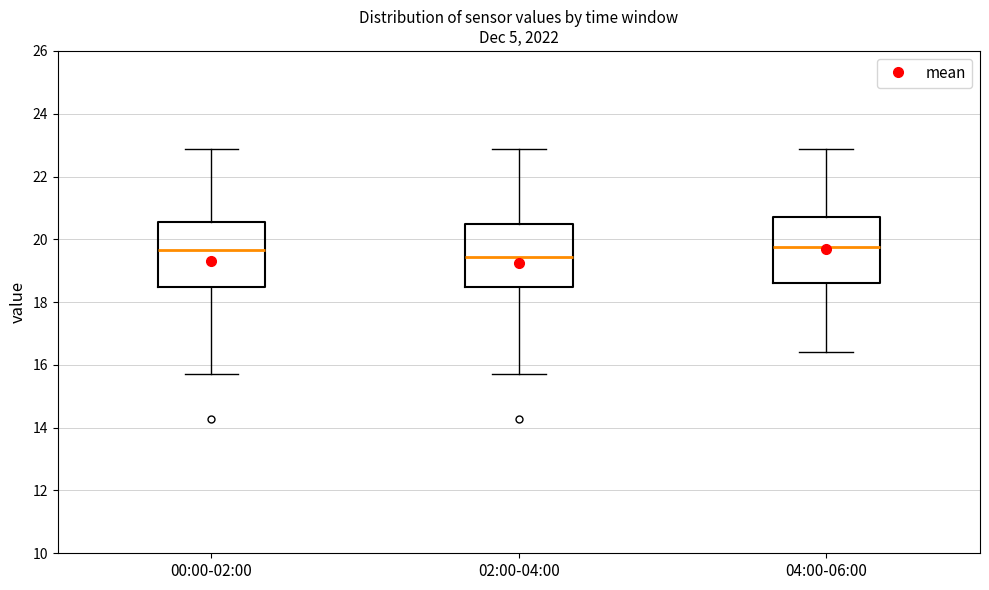

Reading left to right, transcribe this box plot: for each box, give where its median line is, the range the box spans, and where its two whiskers end, as read against the y-axis. The values are not printed on the chart, so give them approximately, as read against the axis.

00:00-02:00: median 19.6, box 18.4 to 20.6, whiskers 15.8 to 22.8
02:00-04:00: median 19.4, box 18.4 to 20.4, whiskers 15.8 to 22.8
04:00-06:00: median 19.8, box 18.6 to 20.8, whiskers 16.4 to 22.8